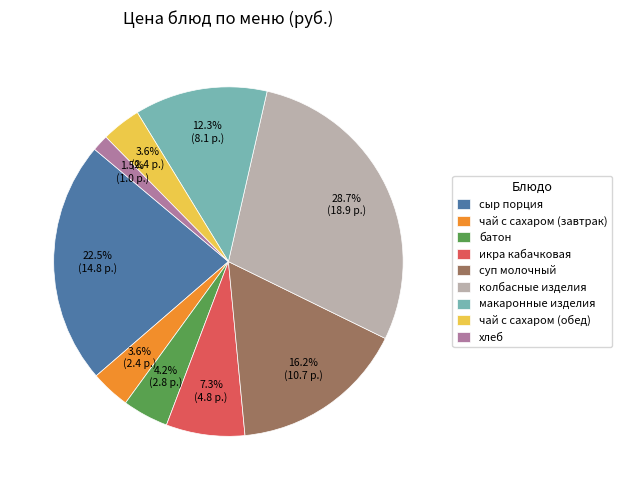

Is it true that чай с сахаром (обед) is 4% of the pie?

True